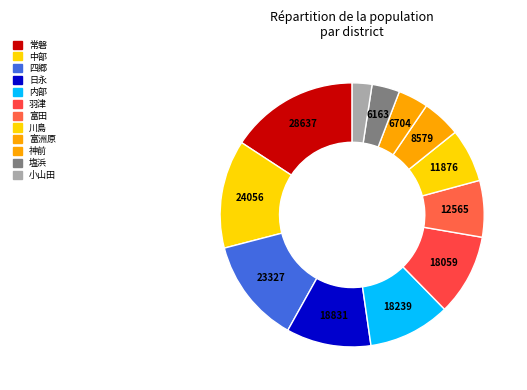

Count the number of slices in the pie.

12